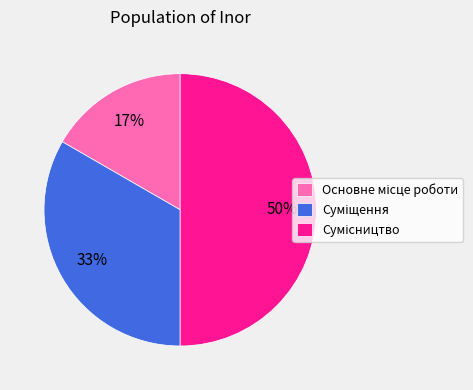

To the nearest percent, what is the difference between the largest and smallest slice percentages?

33%